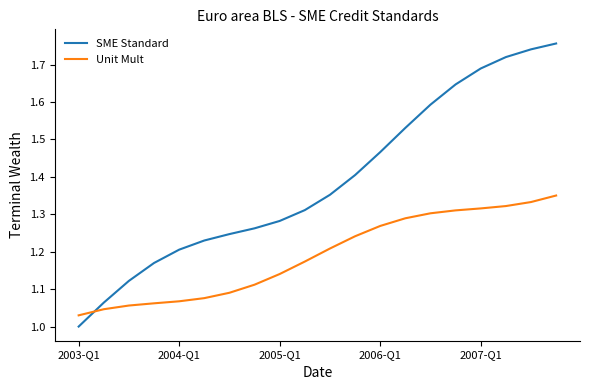

Which series has the widest spread of values?

SME Standard